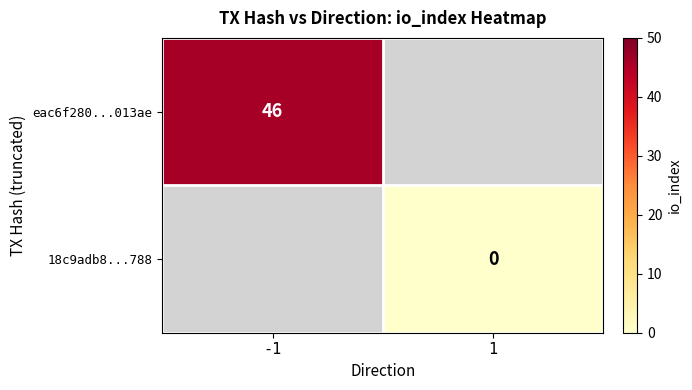

Is it true that eac6f280...013ae equals 81 at -1?

False